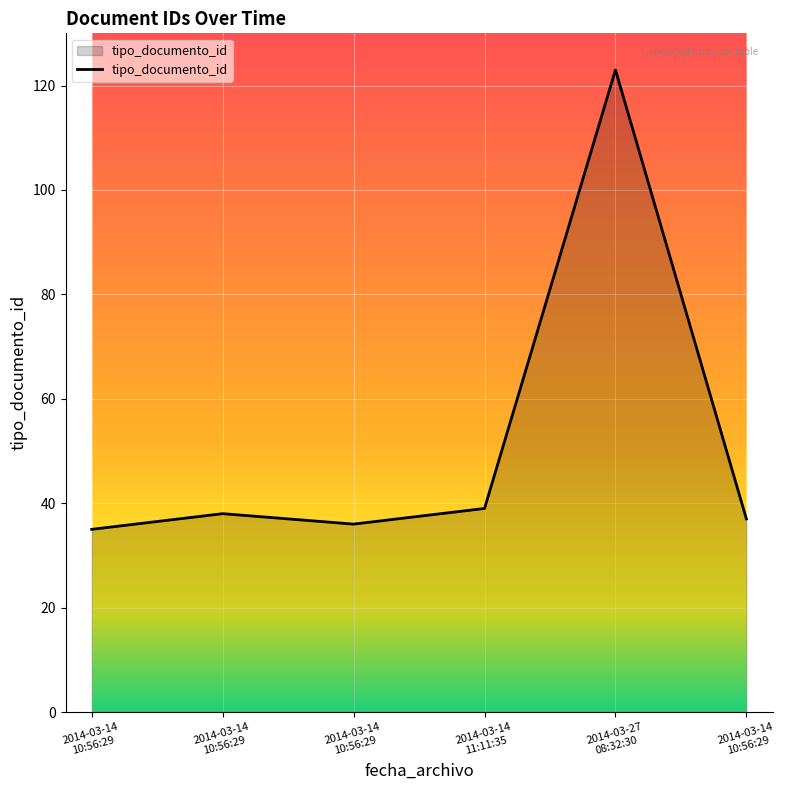

How many categories are shown in the chart?

6